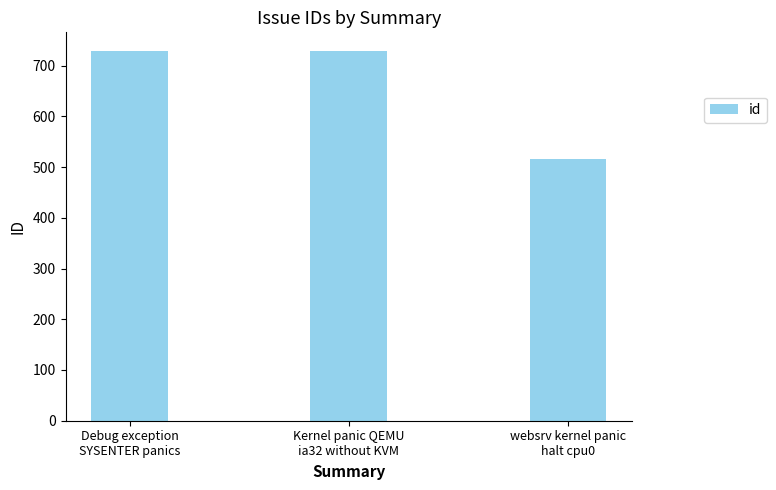

Which has a higher value, Kernel panic QEMU
ia32 without KVM or websrv kernel panic
halt cpu0?

Kernel panic QEMU
ia32 without KVM